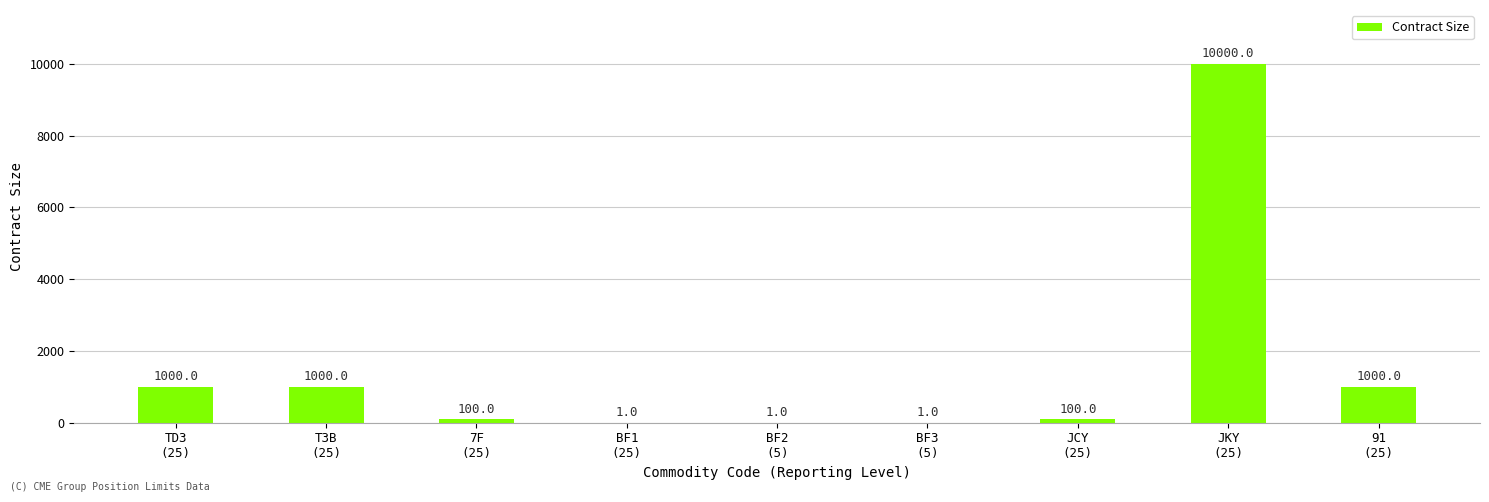

Does the chart contain stacked bars?

No